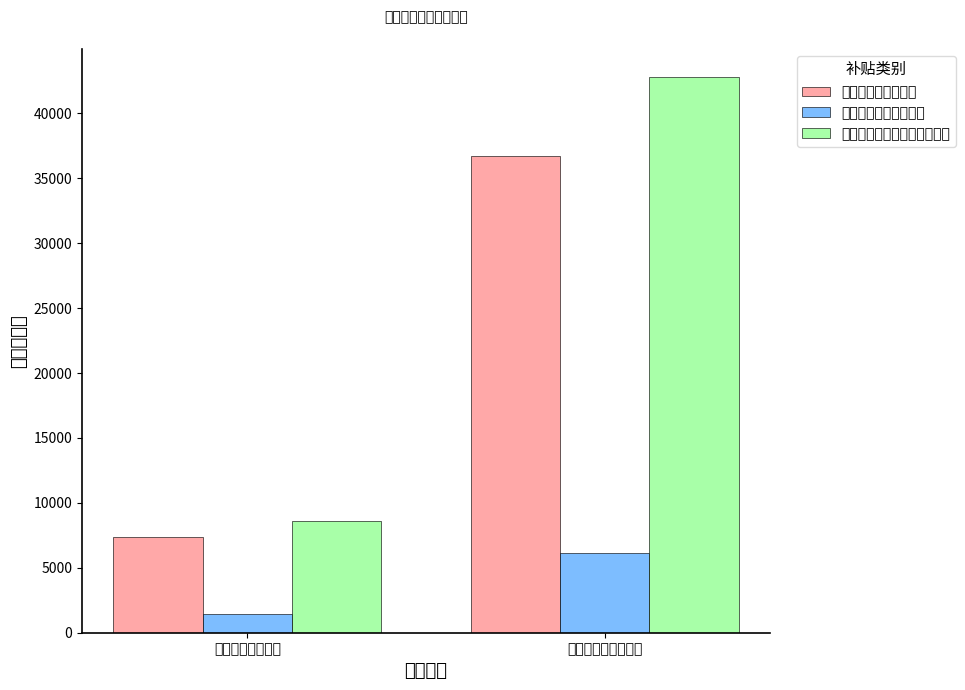

What is the label of the 1st bar from the left?

城镇登记失业人员